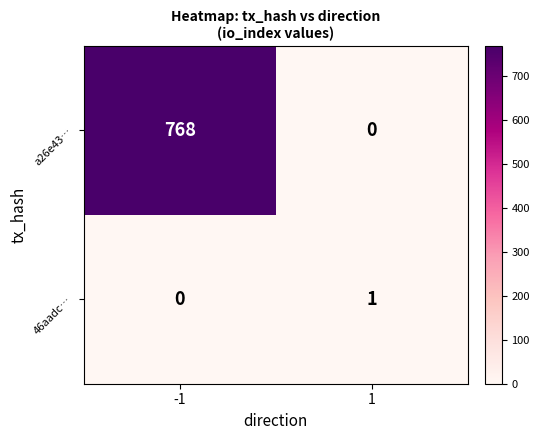

The value of a26e43… at -1 is 768. True or false?

True